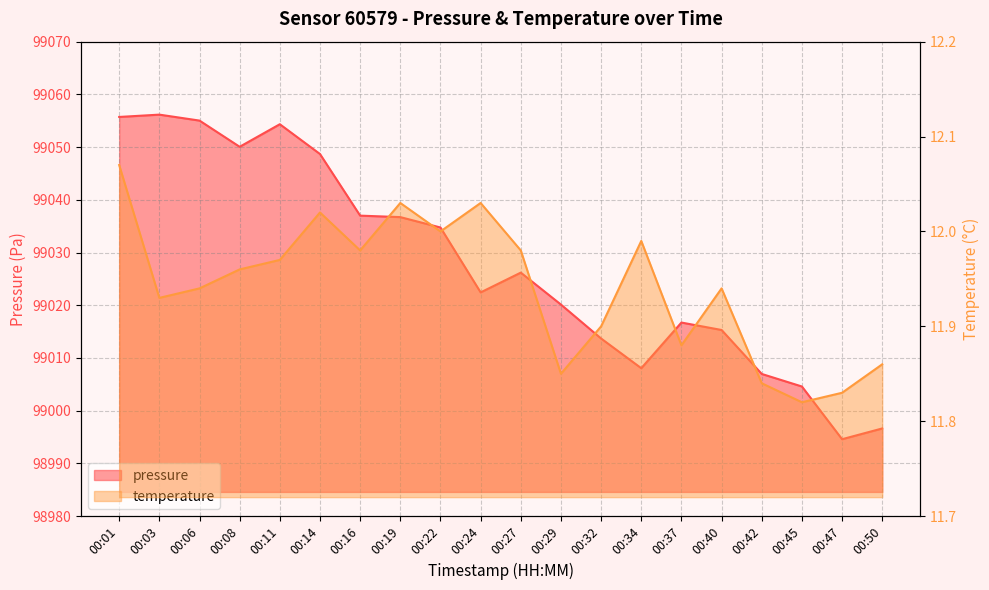

At which label is temperature closest to 11?

00:45